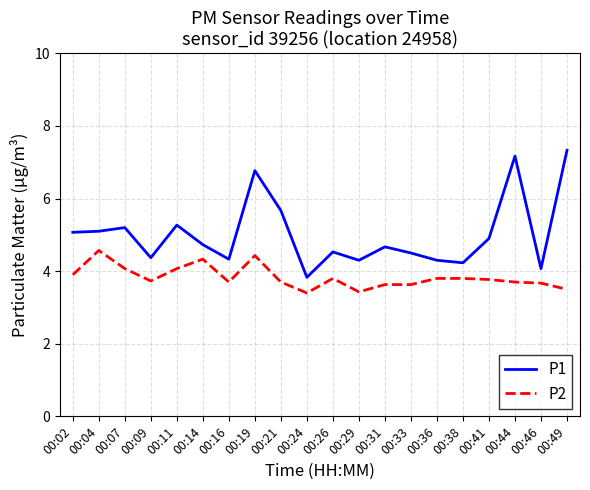

True or false: P1 and P2 intersect in this chart.

False